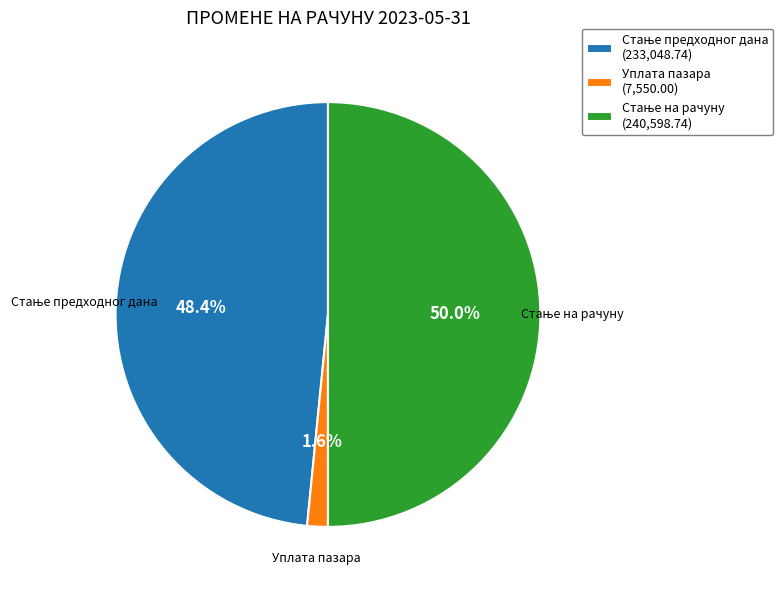

Which slice is the smallest?

Уплата пазара